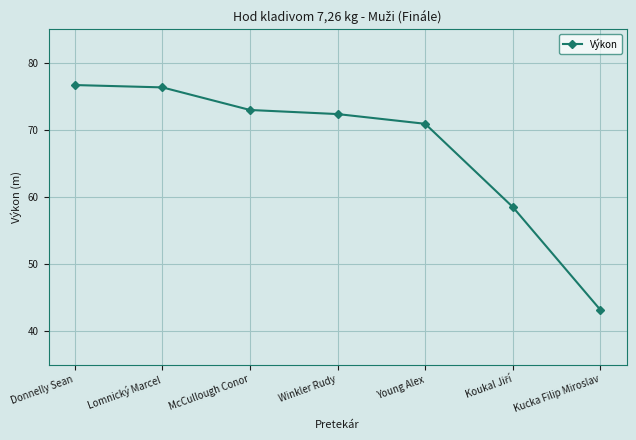

Which has a higher value, Kucka Filip Miroslav or McCullough Conor?

McCullough Conor